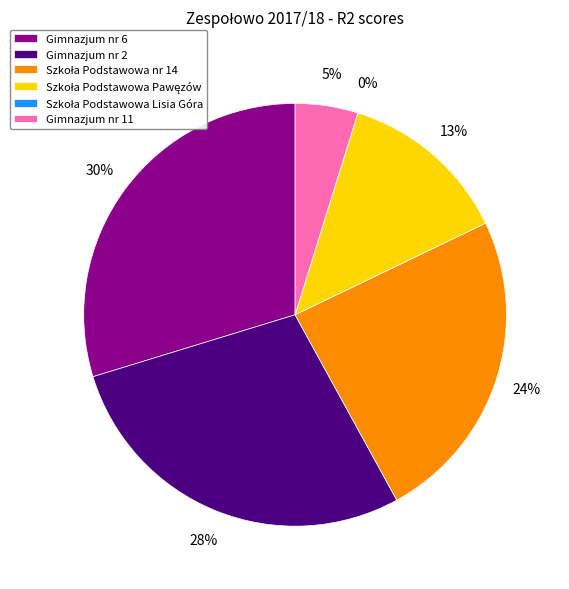

Which category has the smallest portion of the pie?

Szkoła Podstawowa Lisia Góra